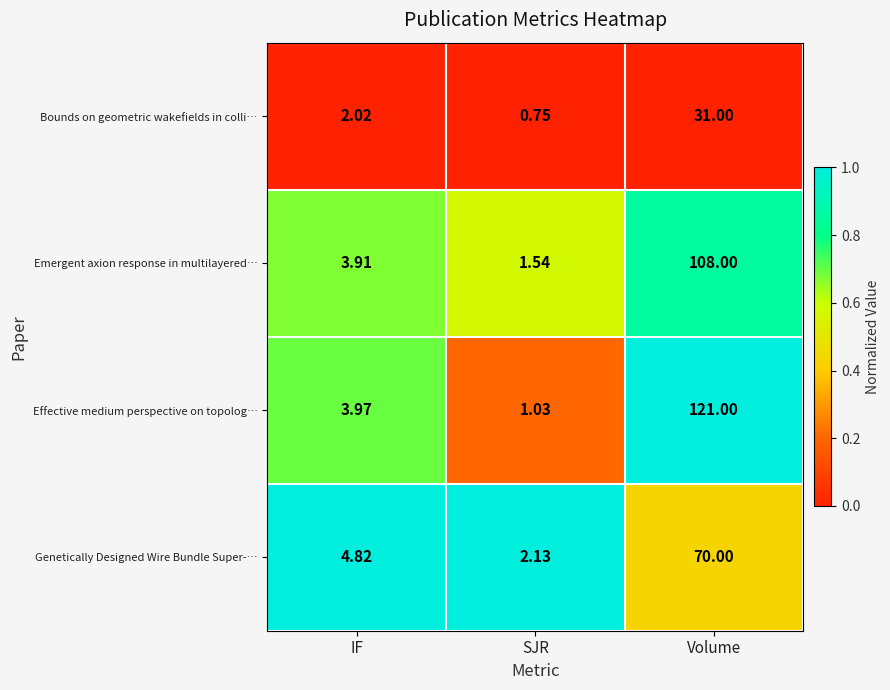

Which series has the largest total across all categories?

Effective medium perspective on topolog…